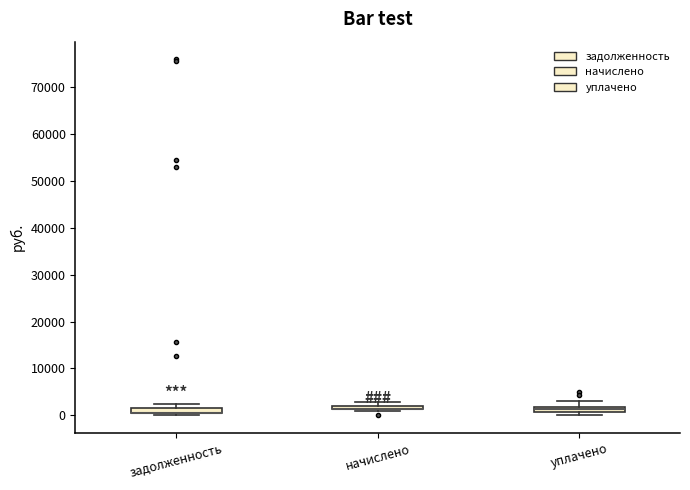

Where is the upper edge of the box for уплачено on the y-axis? The values are not printed on the chart, so give them approximately, as read against the axis.

2000